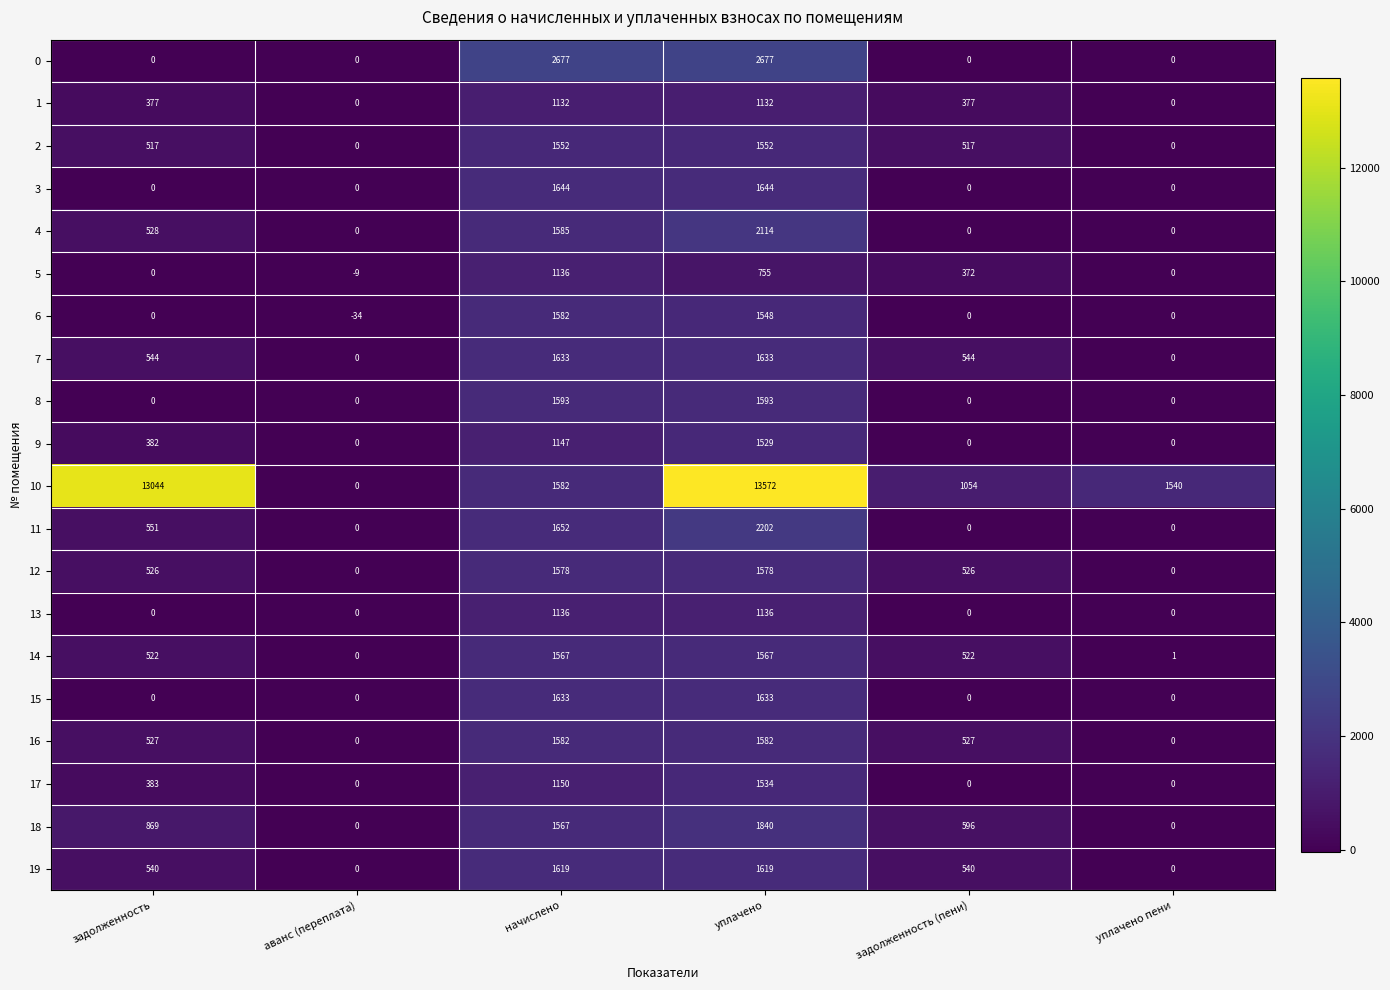

How many series are shown in this chart?

20